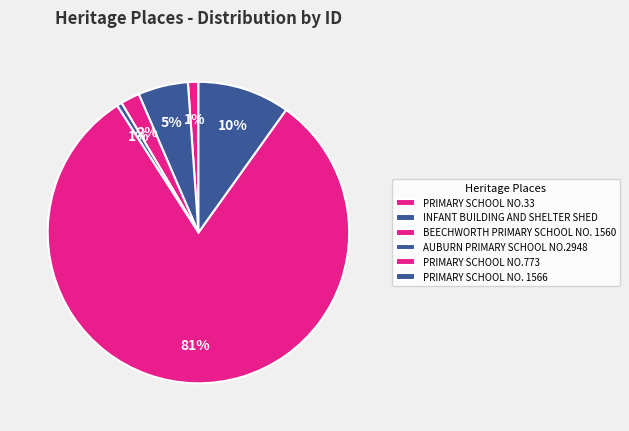

What is the change in value from AUBURN PRIMARY SCHOOL NO.2948 to PRIMARY SCHOOL NO. 1566?

+525